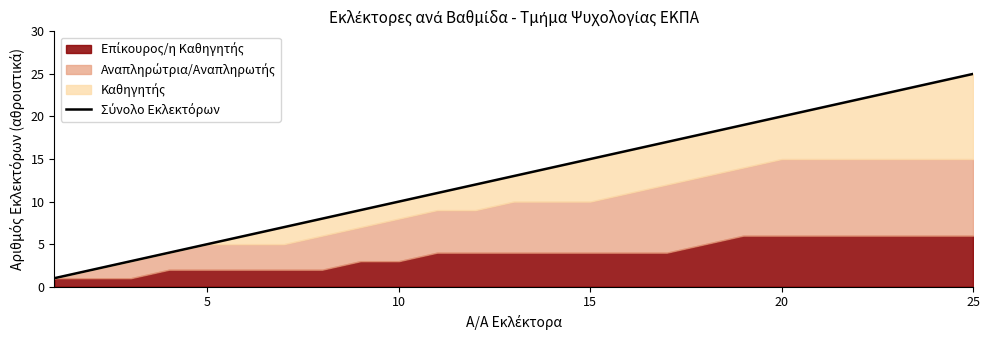

What is the difference between the maximum and second lowest values?

23